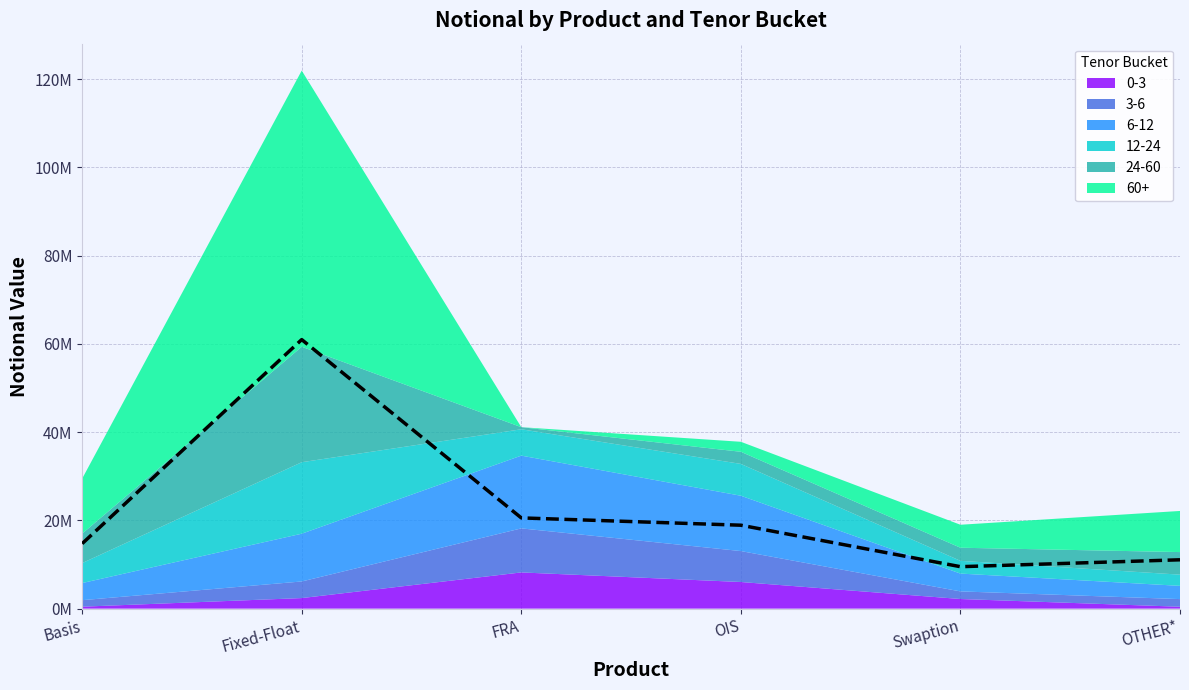

How many lines are shown in the chart?

6